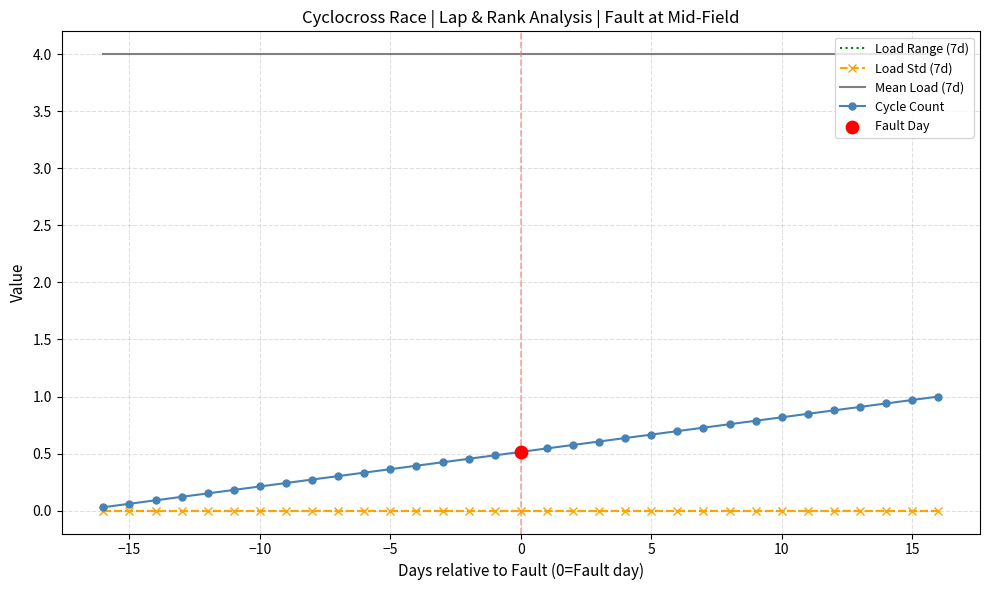

Which series has the largest total across all categories?

Mean Load (7d)